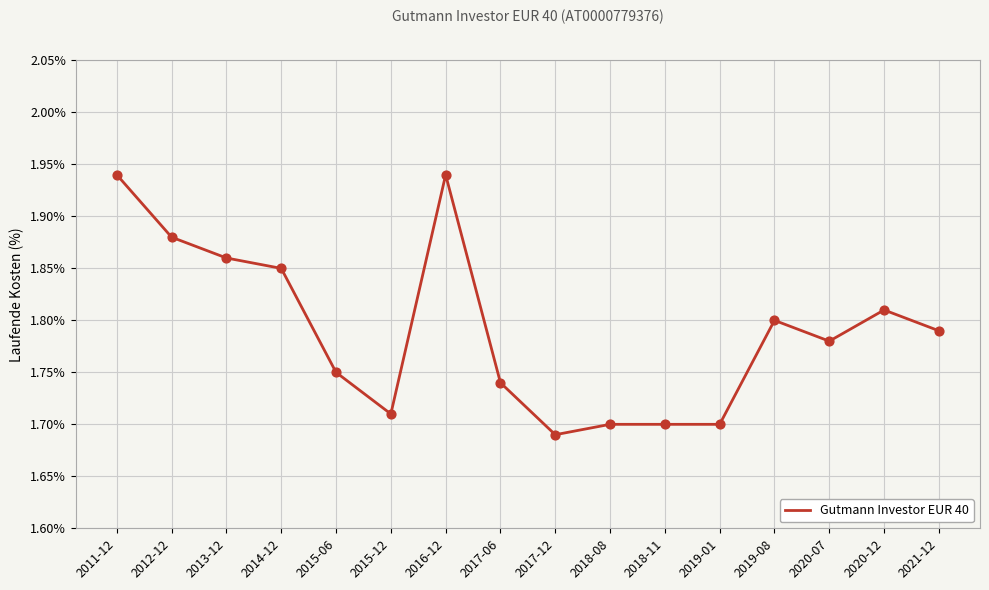

What is the ratio of the value at 2021-12 to the value at 2013-12?

1.0